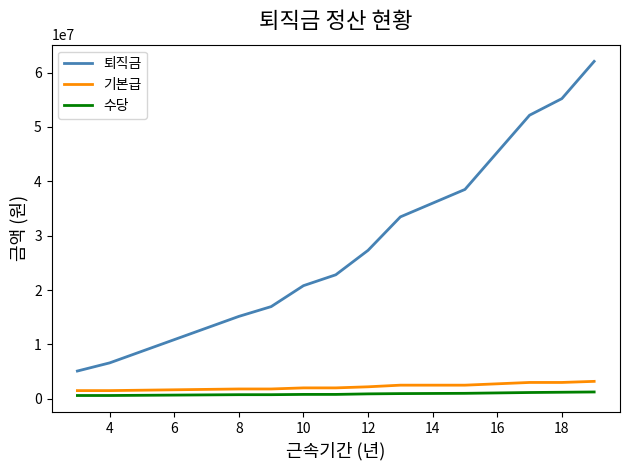

At 12, list the series in order from largest to smallest.

퇴직금, 기본급, 수당